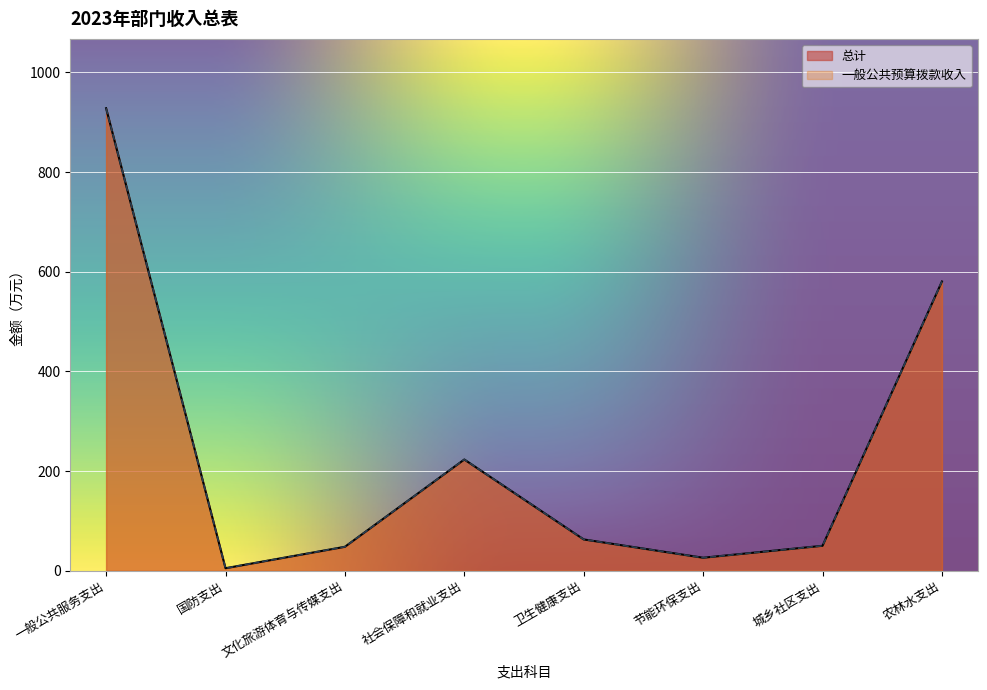

What value does the 一般公共预算拨款收入 series have at 社会保障和就业支出?

223.1